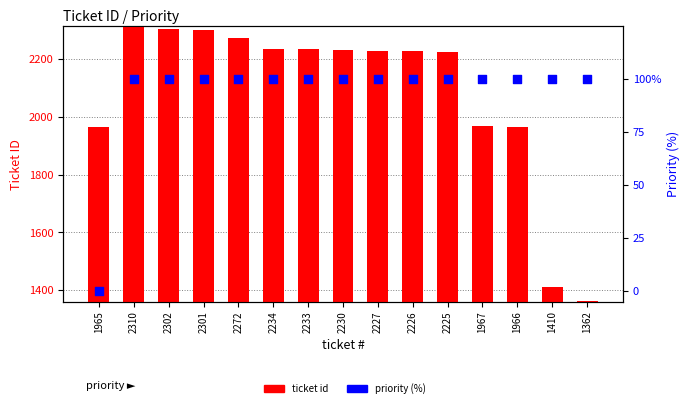

Is the value of ticket id at 1410 greater than the value of priority (%) at 2227?

Yes